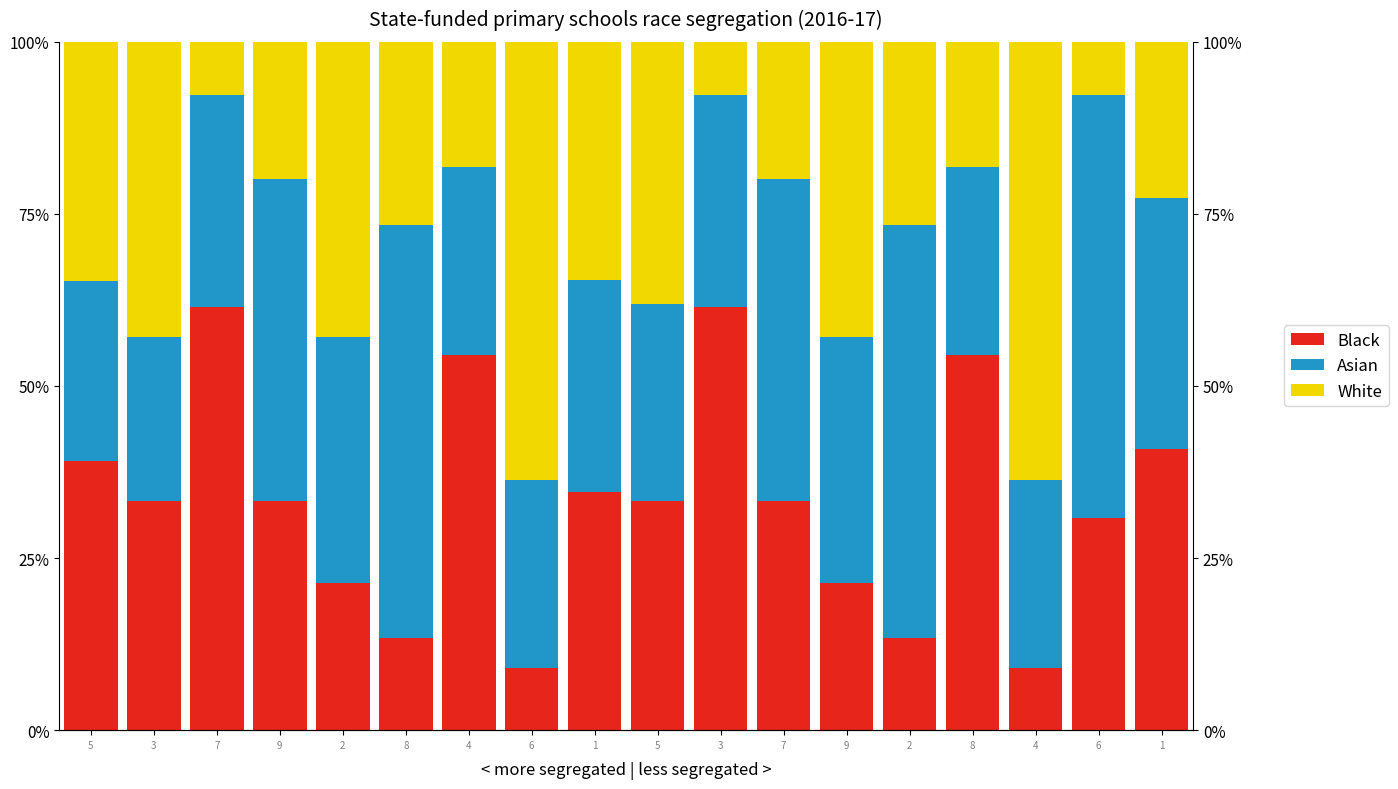

True or false: Black has a value of 54.5 at 4.

True